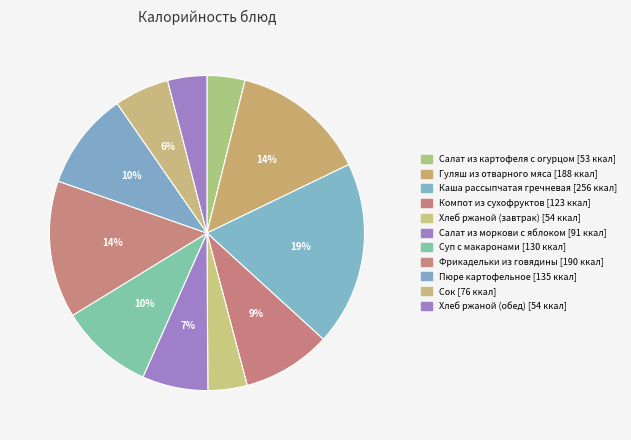

Is there any slice that represents more than half of the pie?

No